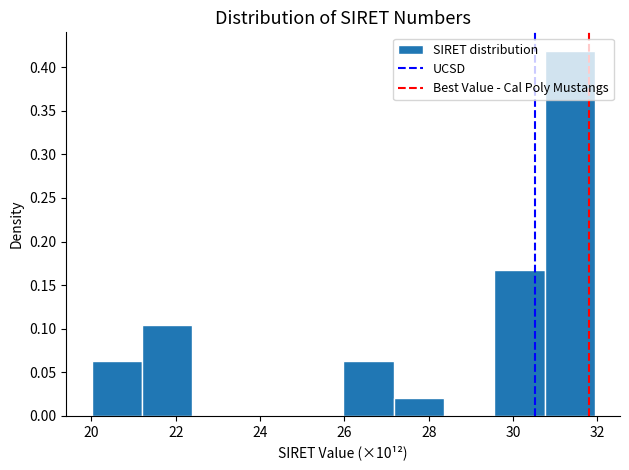

Which range on the x-axis has the tallest bar?

30.8 to 32.0